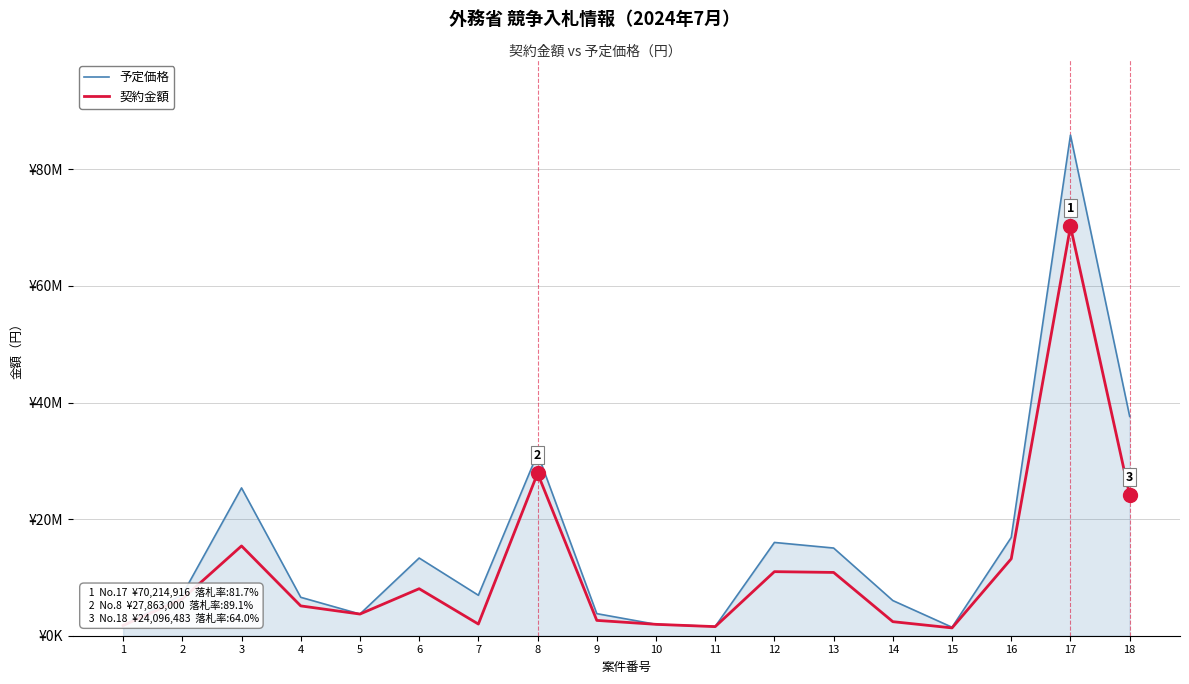

What is the lowest value of the 予定価格 series?

1455685